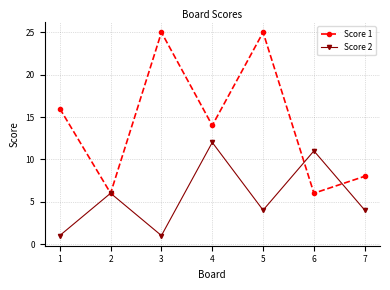

The Score 2 series shows 12 at 4. True or false?

True